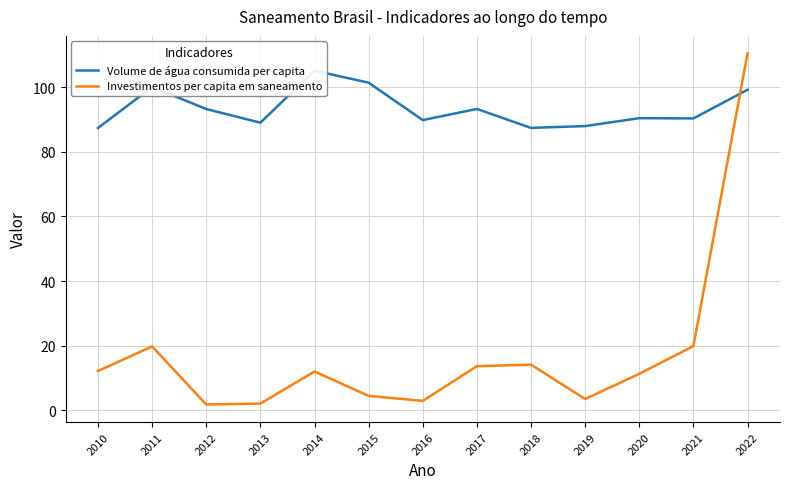

Rank the series at 2016 from highest to lowest value.

Volume de água consumida per capita, Investimentos per capita em saneamento